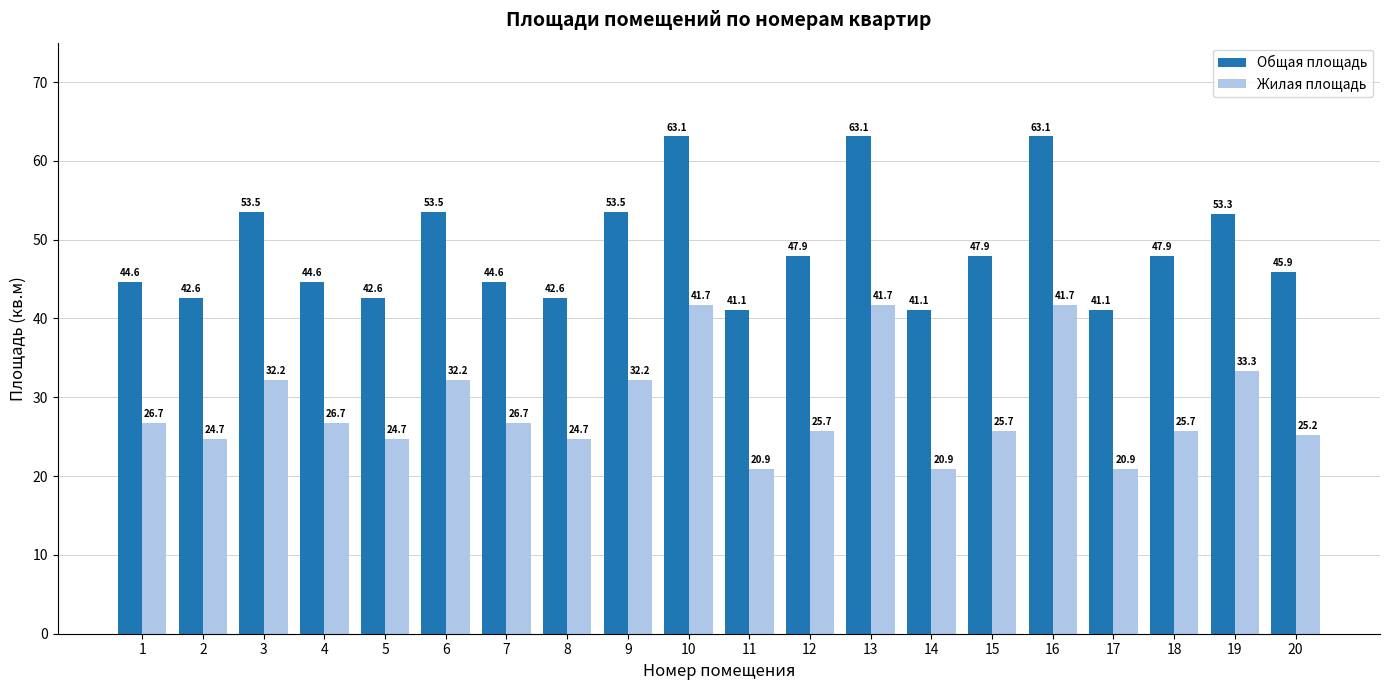

Which series has the largest total across all categories?

Общая площадь